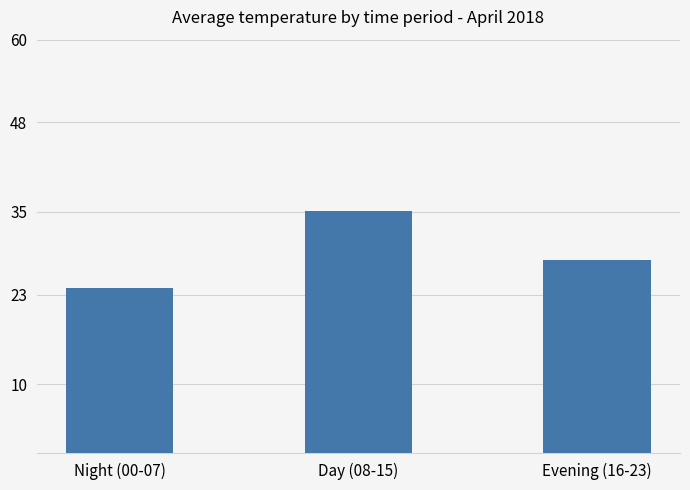

What is the change in value from Day (08-15) to Evening (16-23)?

-7.1